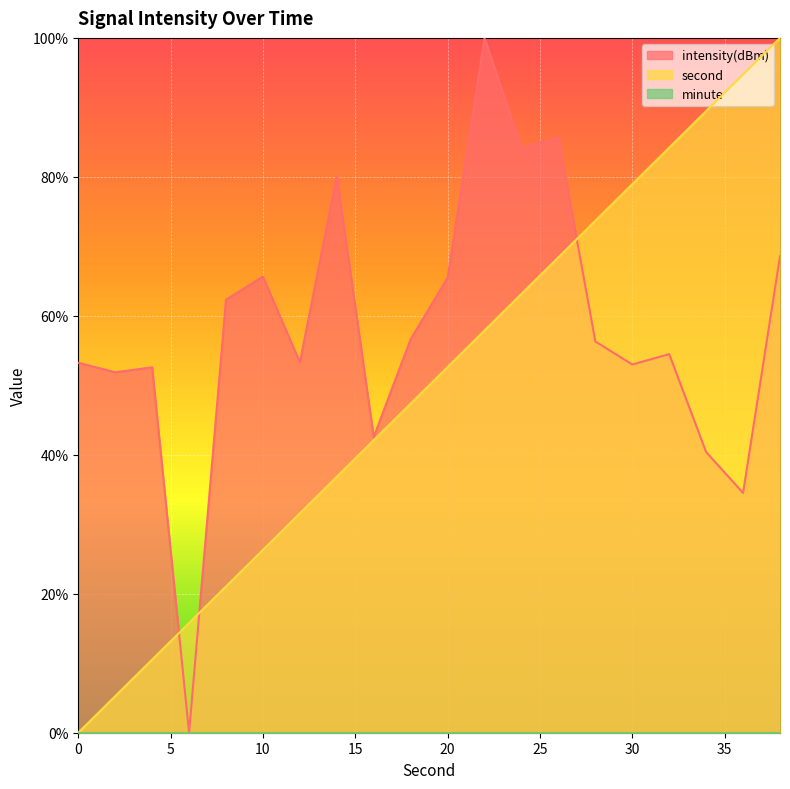

Is it true that intensity(dBm) equals 53.3 at 12?

True